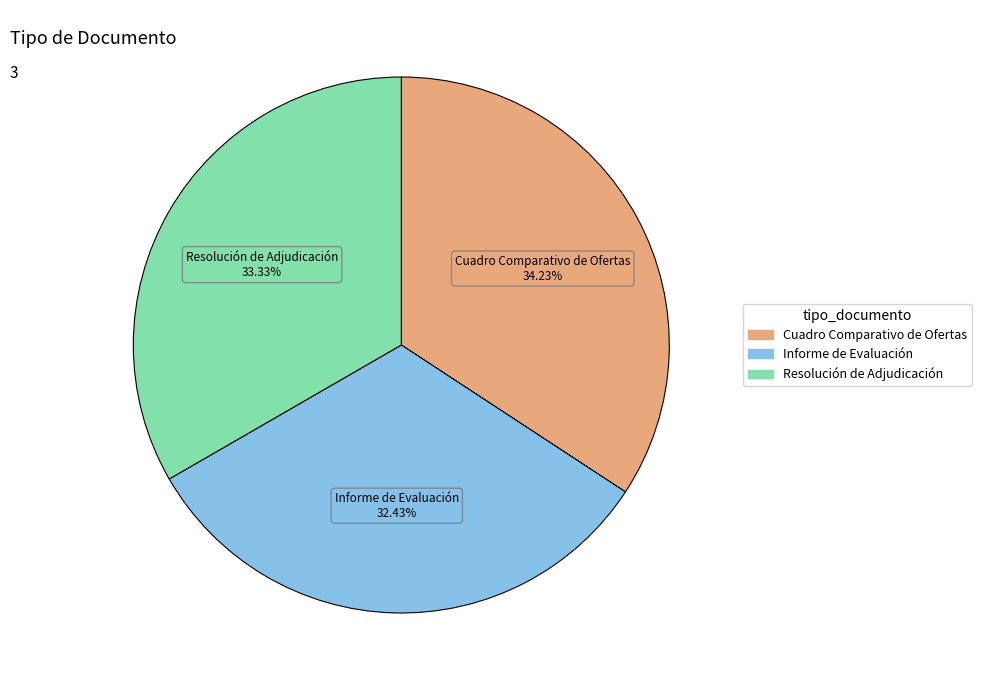

To the nearest percent, what is the average slice percentage?

33%